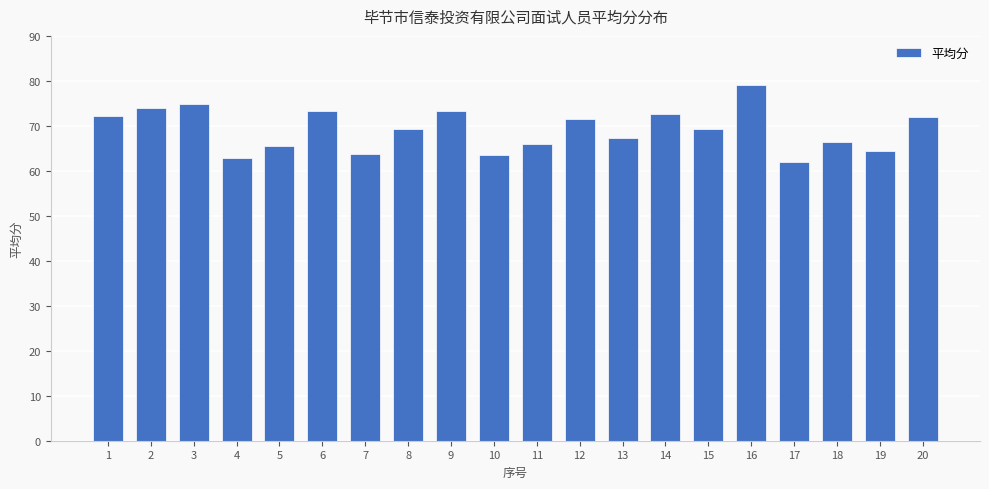

What is the change in value from 3 to 8?

-5.6